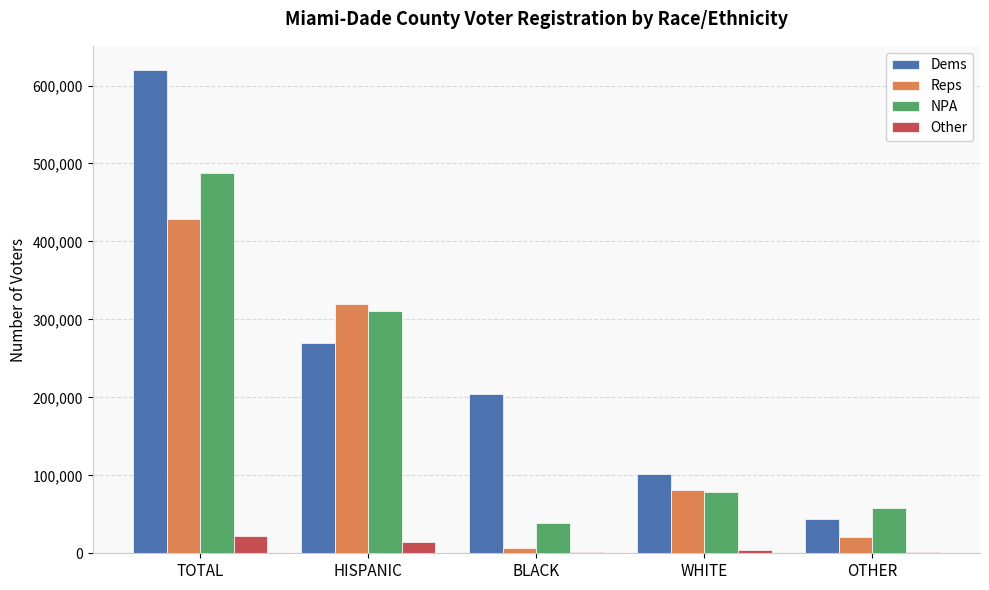

Are the bars grouped side by side (vs. stacked)?

Yes